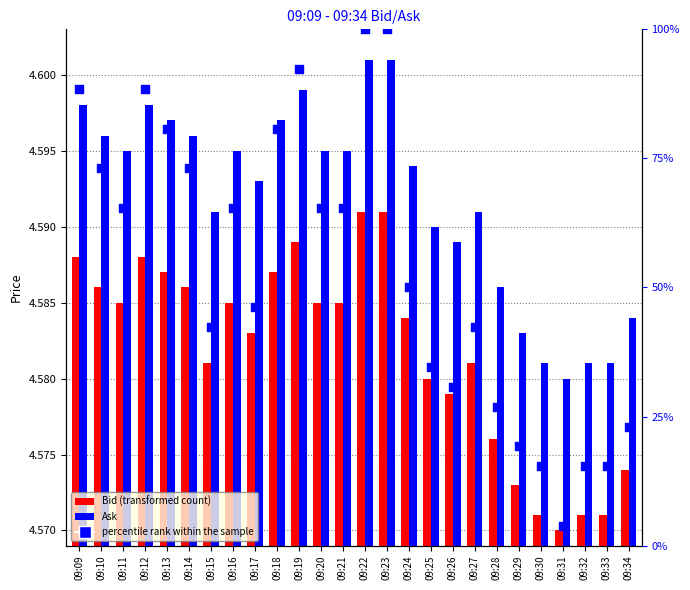

Which series contains the lowest Y value?

percentile rank within the sample